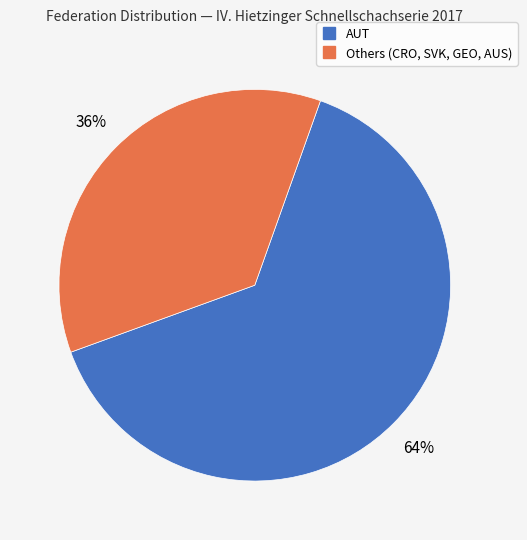

Does any single category account for the majority?

Yes